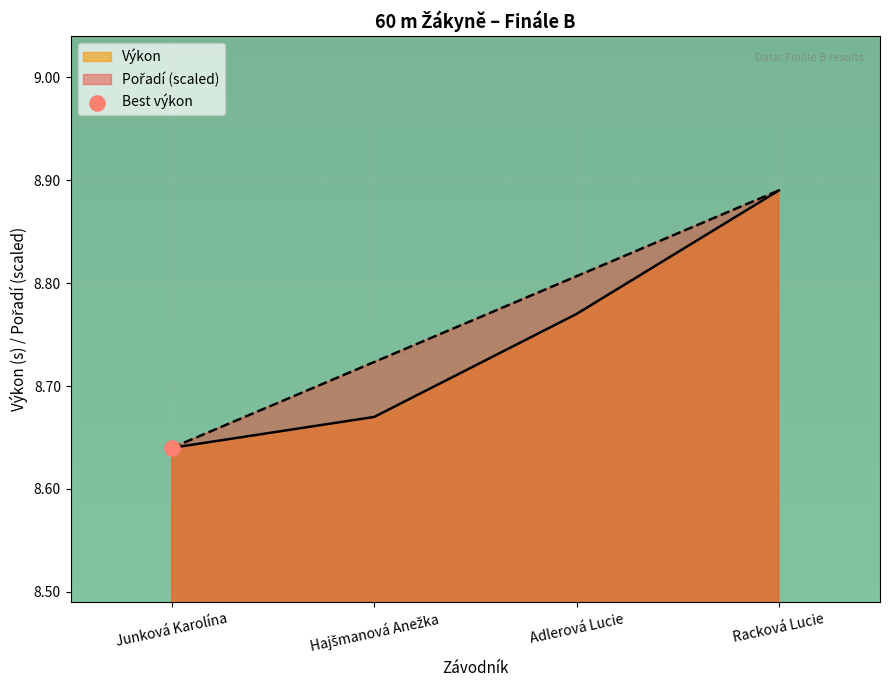

Which series reaches the maximum Y coordinate?

Pořadí